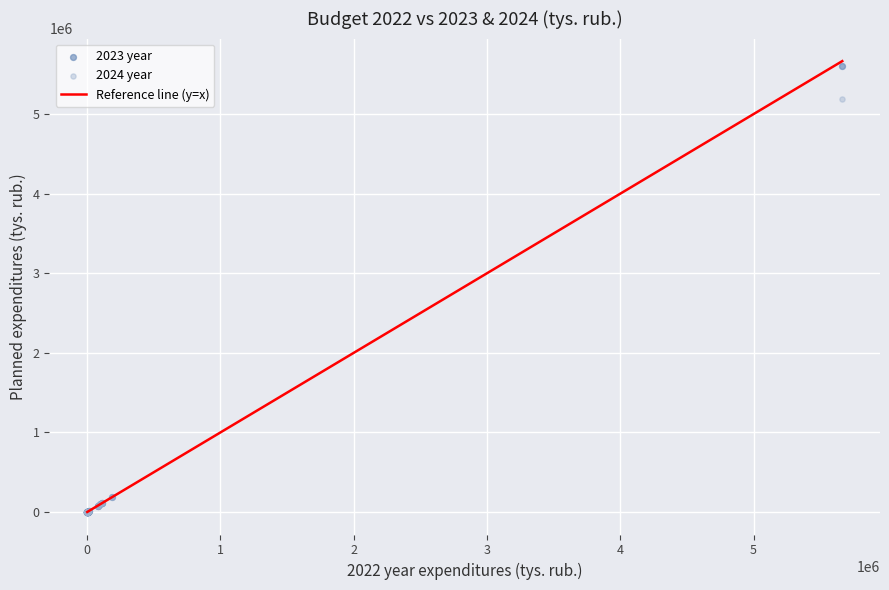

Across all series, what Y value is closest to 2804278?

5192865.0